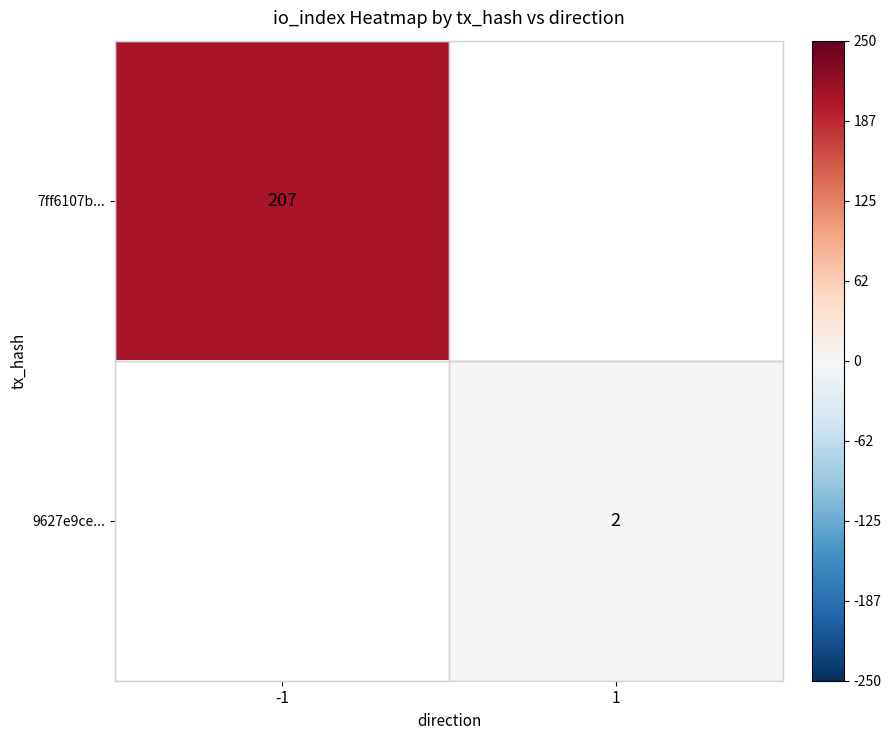

True or false: 7ff6107b... has a value of 123 at -1.

False